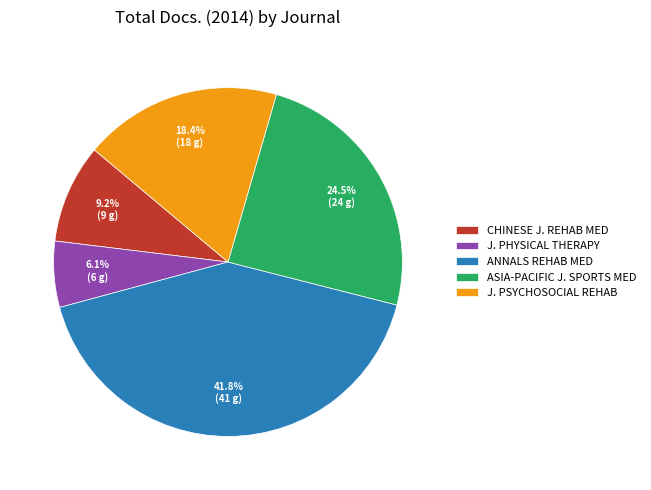

What percentage is NOT represented by ANNALS REHAB MED?

58.2%